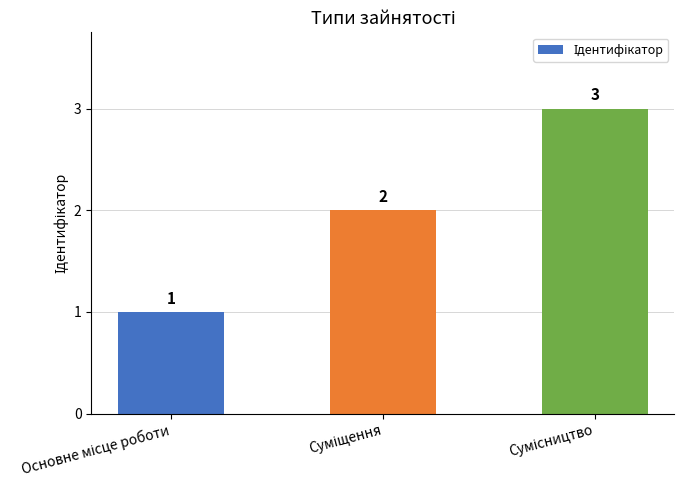

Count the values in the range 1 to 3.

3